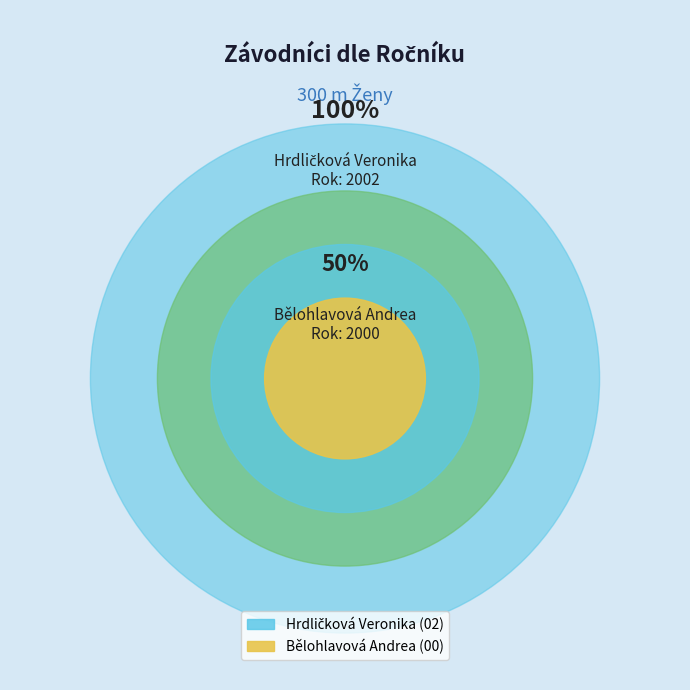

Is it true that Bělohlavová Andrea is 10% of the pie?

False